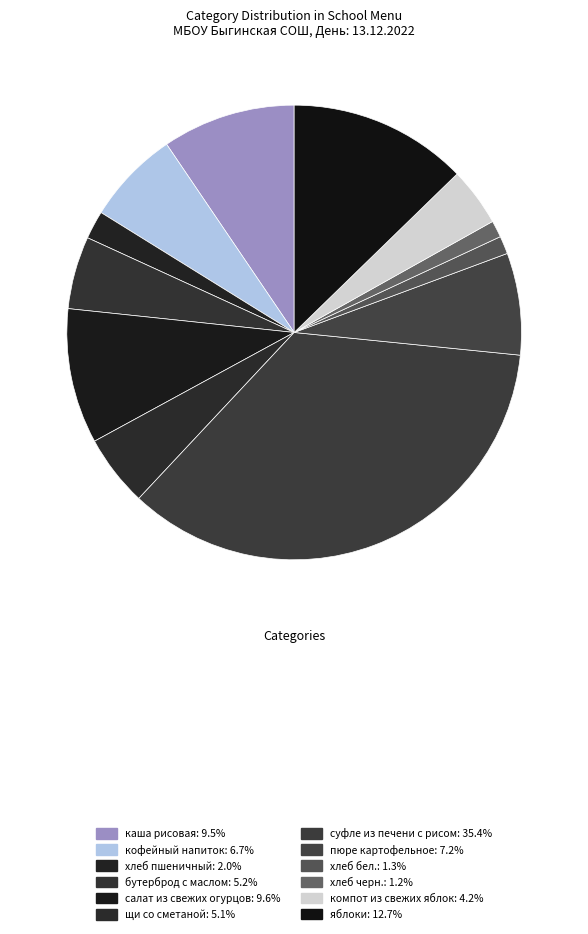

How many segments does this pie chart have?

12